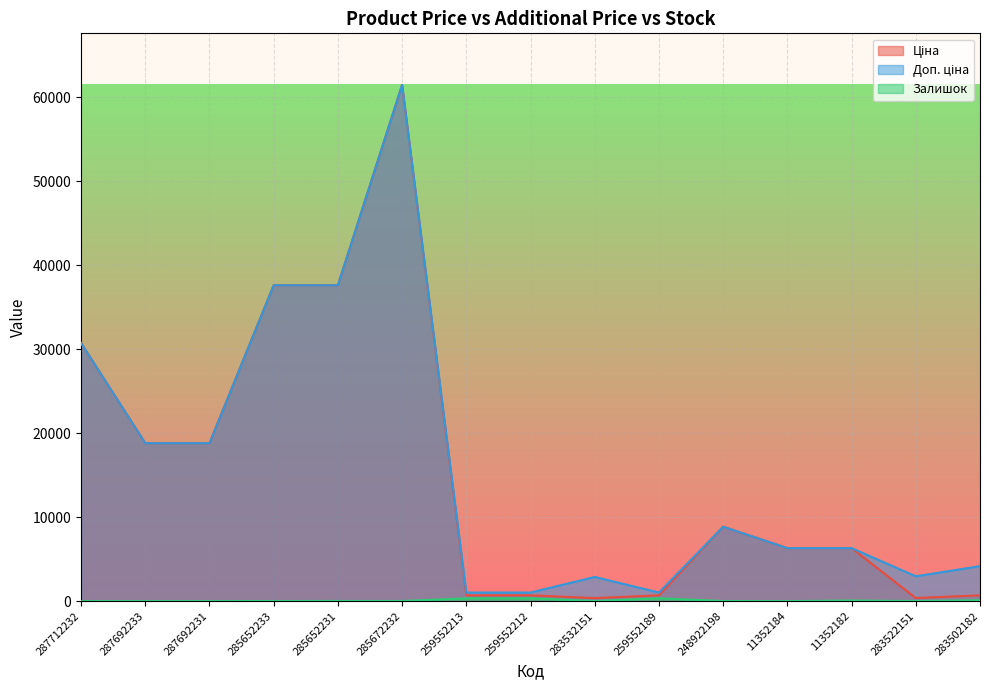

In Ціна, how many points are lower than both neighbors (excluding endpoints)?

2